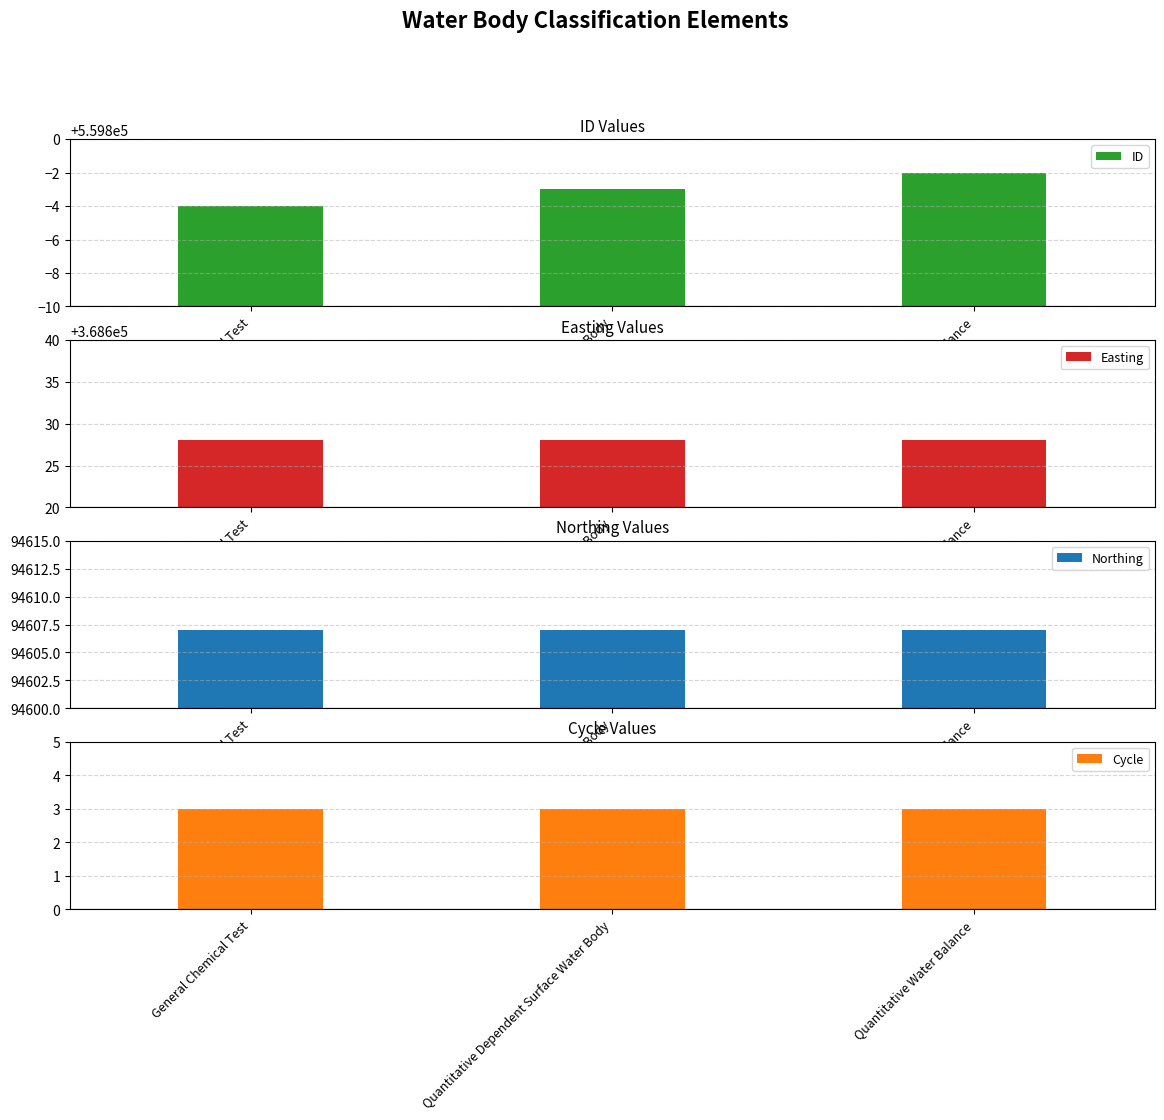

What is the value of the Cycle bar at the 1st from the left?

3